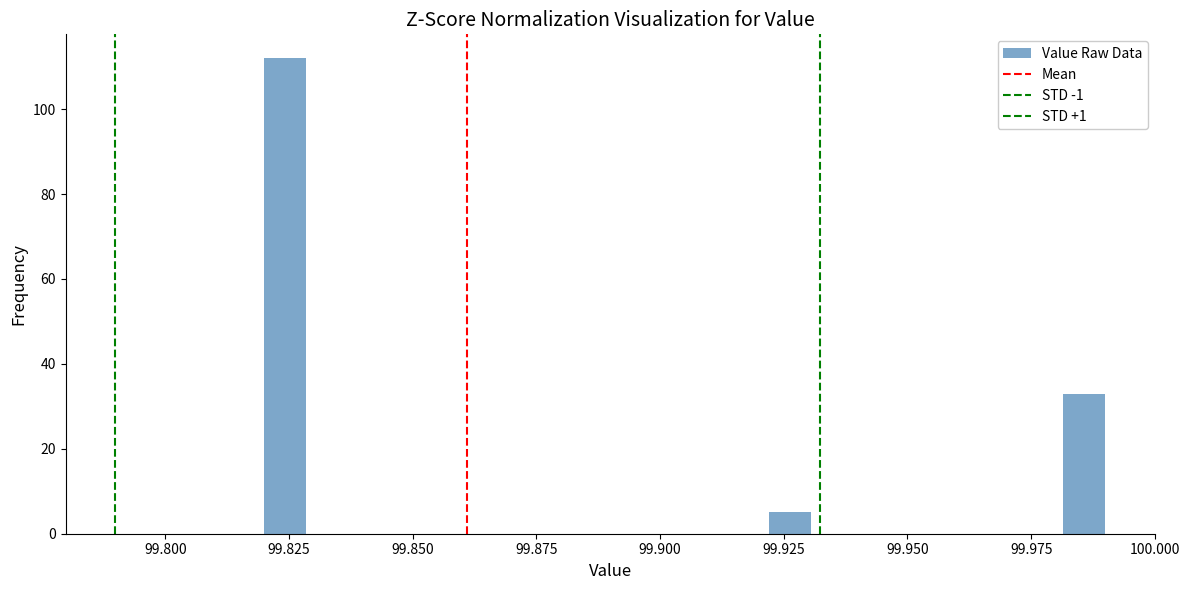

Around what value on the x-axis is the tallest bar? Give the approximate position of its centre, as read against the axis.

99.825